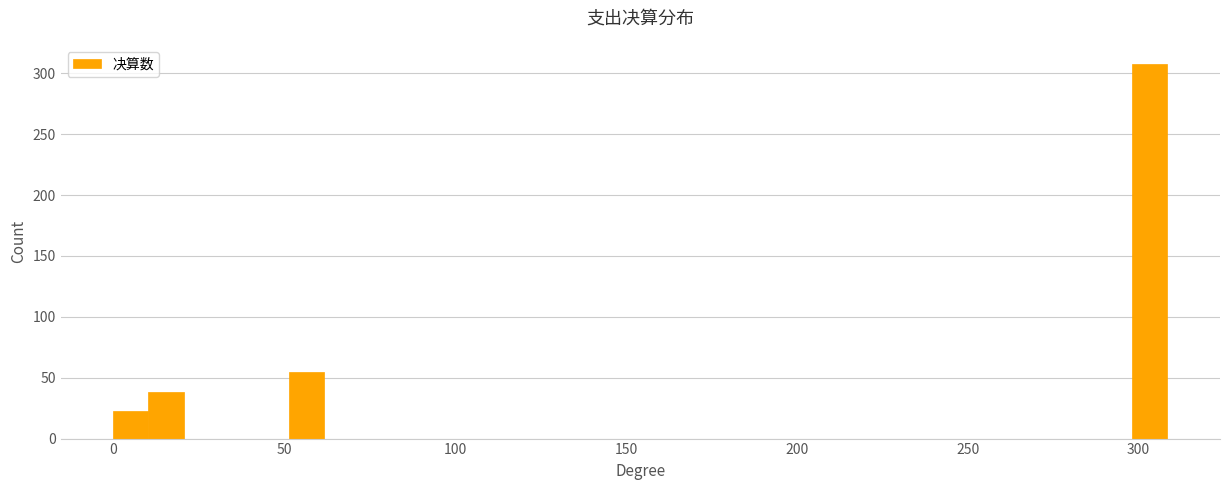

Read against the x-axis, roughly where is the centre of the tallest bar?

305